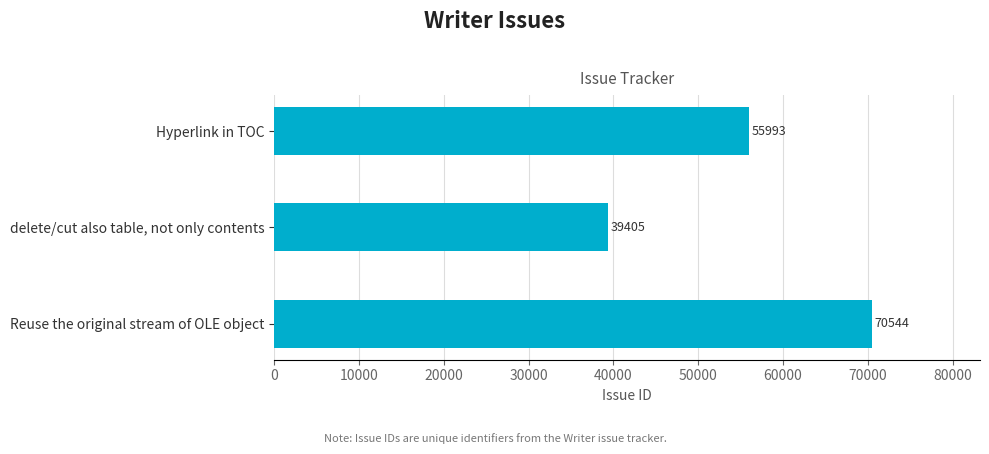

How many data points are less than 55993?

1